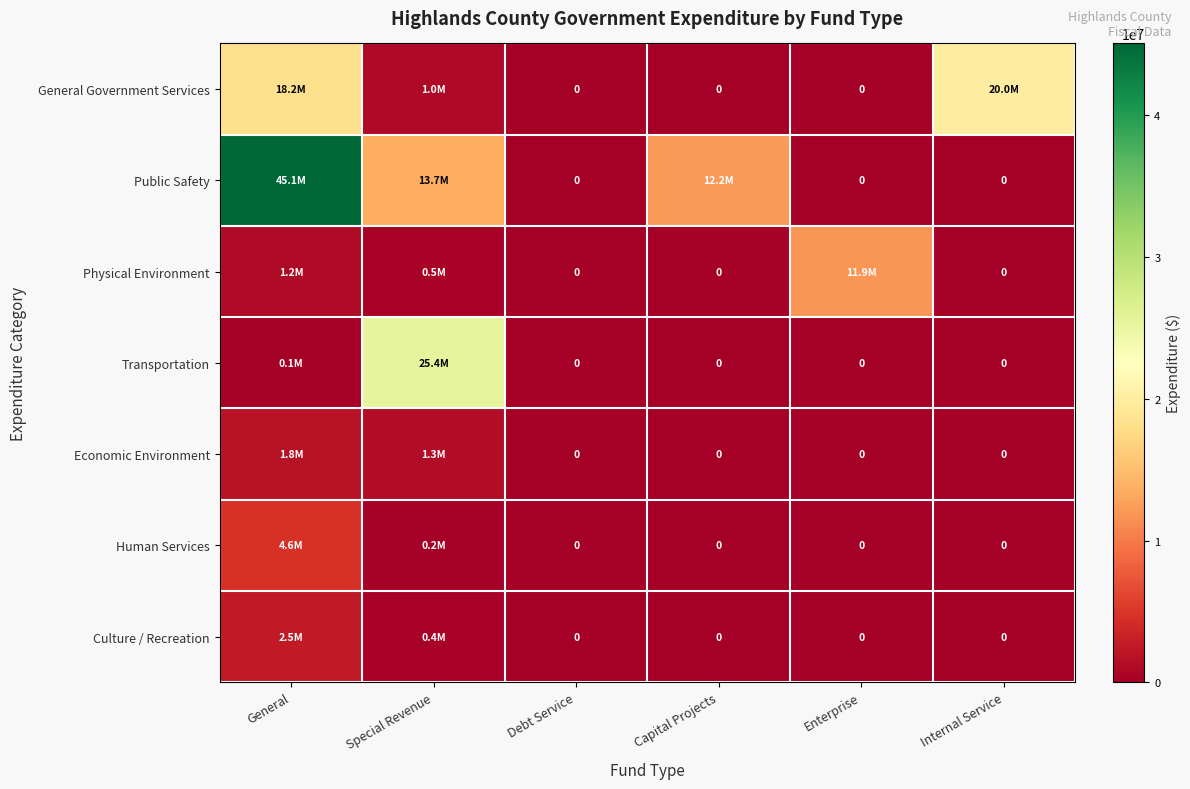

How many values in Economic Environment are above zero?

2